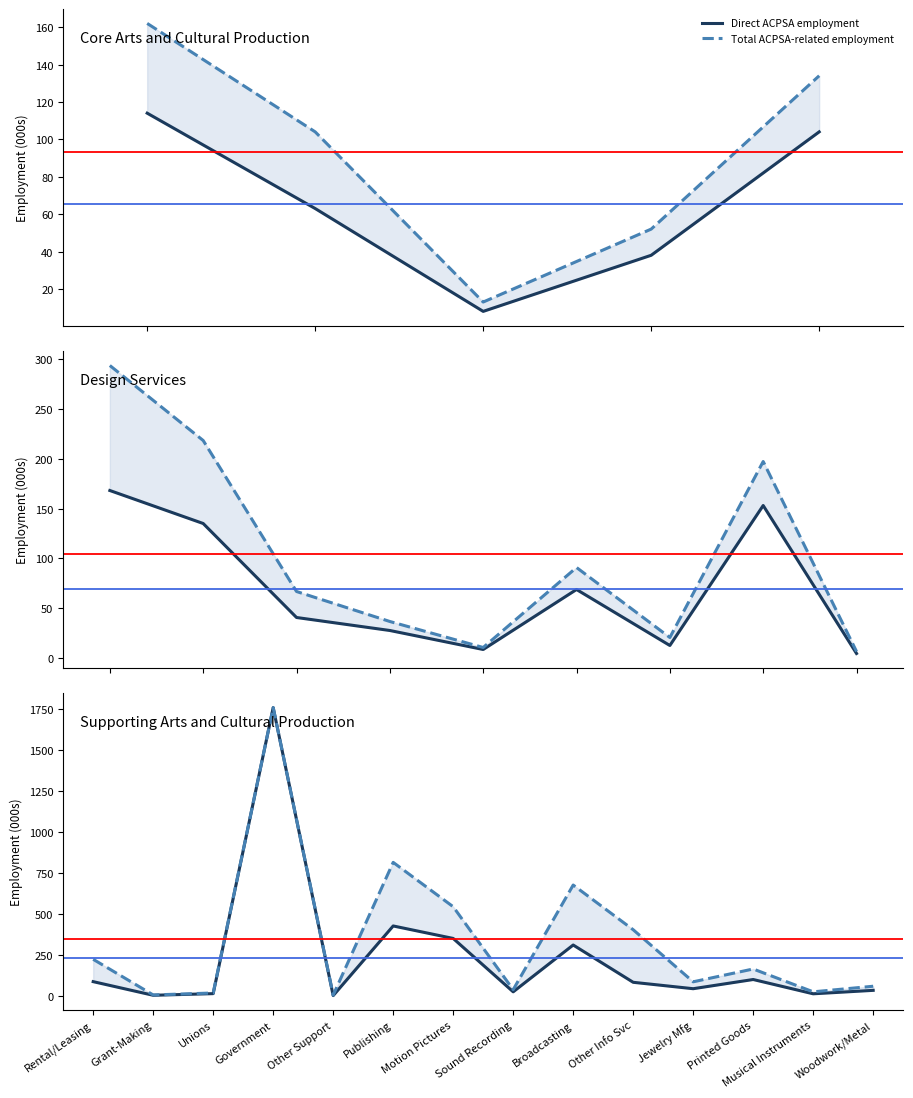

How many interior local valleys does the Direct ACPSA employment series have?

5